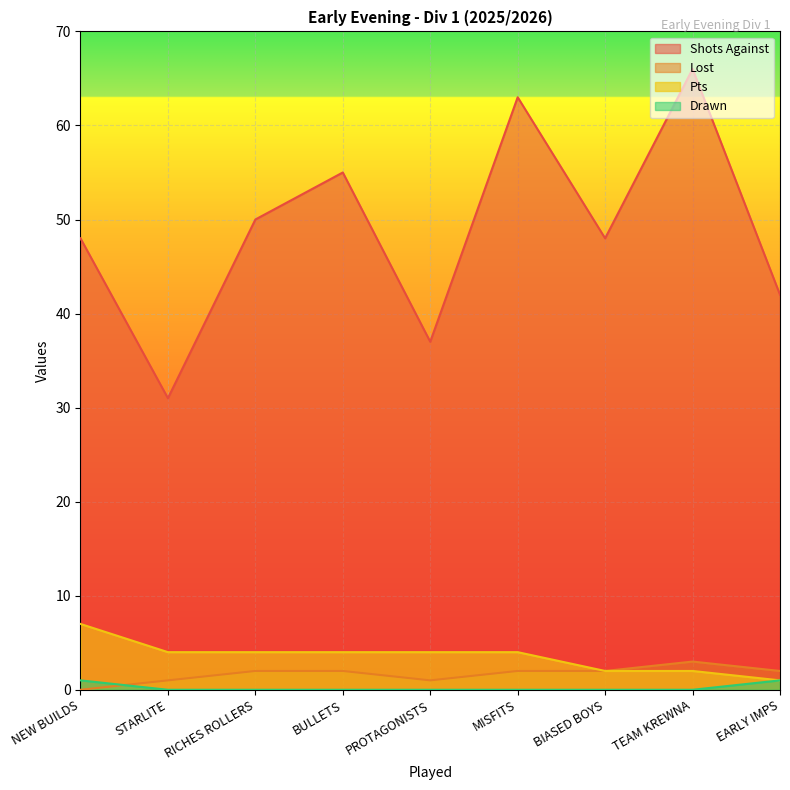

True or false: Shots Against has more than 1 interior local peaks.

True